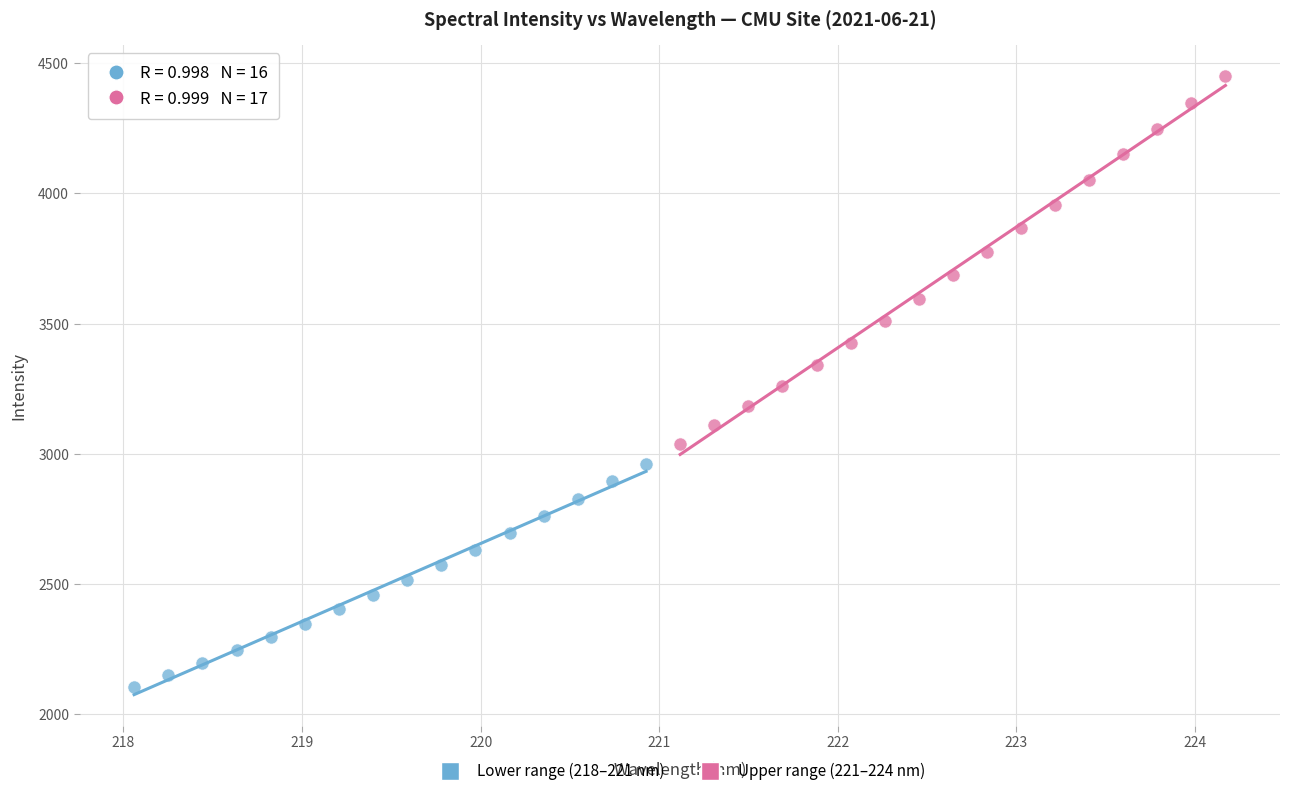

Which series reaches the maximum Y coordinate?

Upper range (221–224 nm)